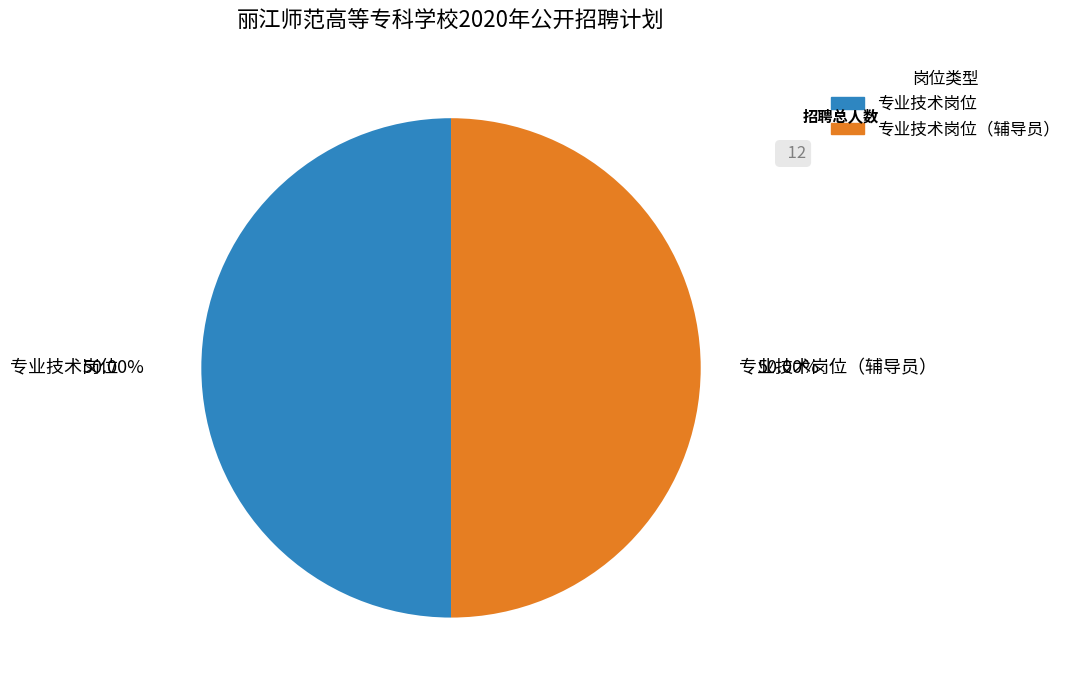

Approximately how many times larger is the value at 专业技术岗位 compared to 专业技术岗位（辅导员）?

1.0